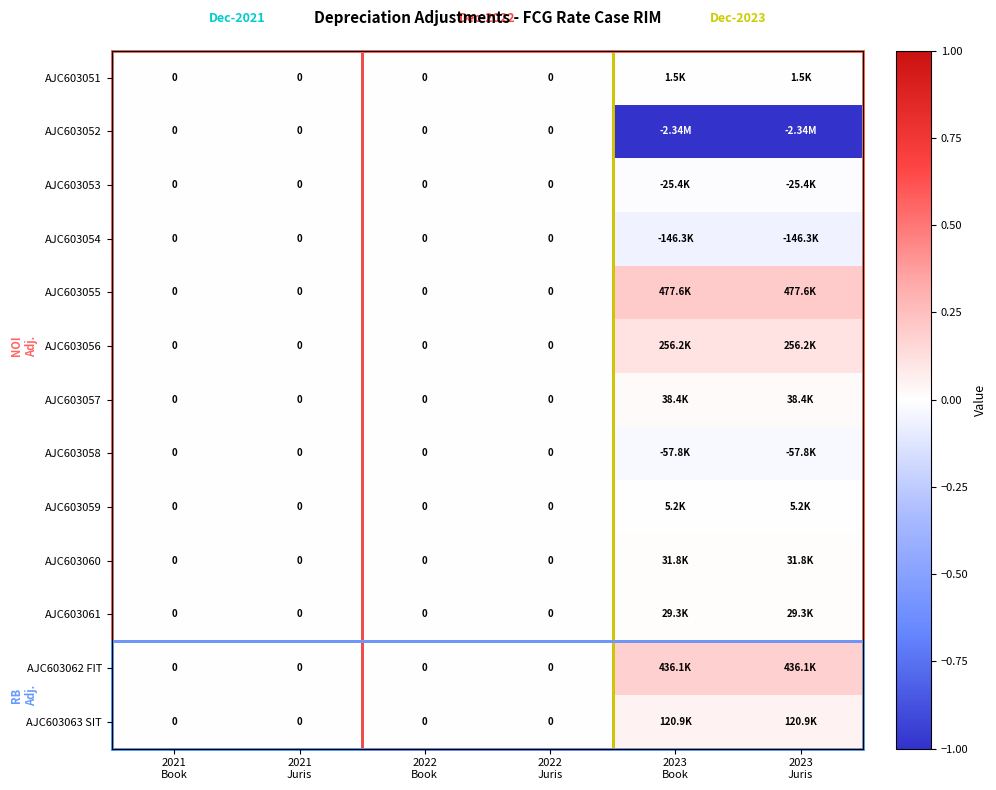

How many positive values does the AJC603056 series have?

2